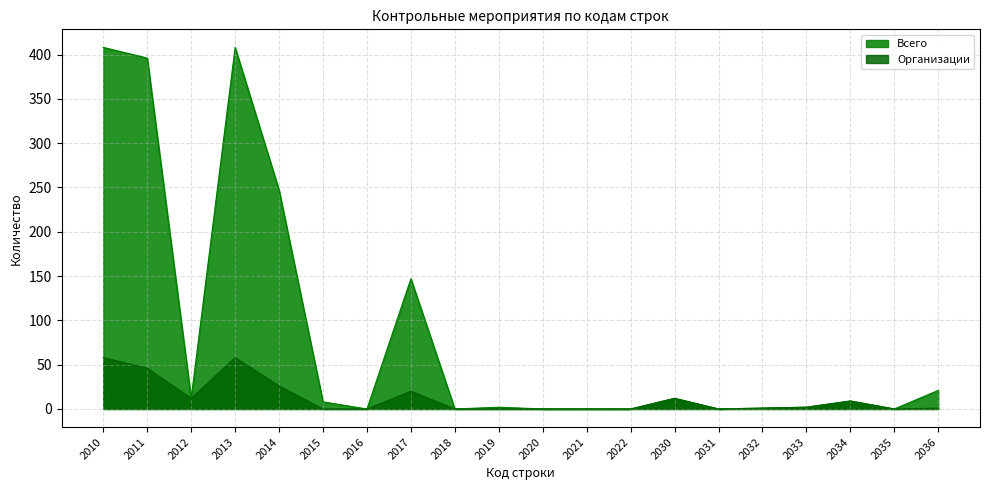

At which label is Всего closest to 204?

2014